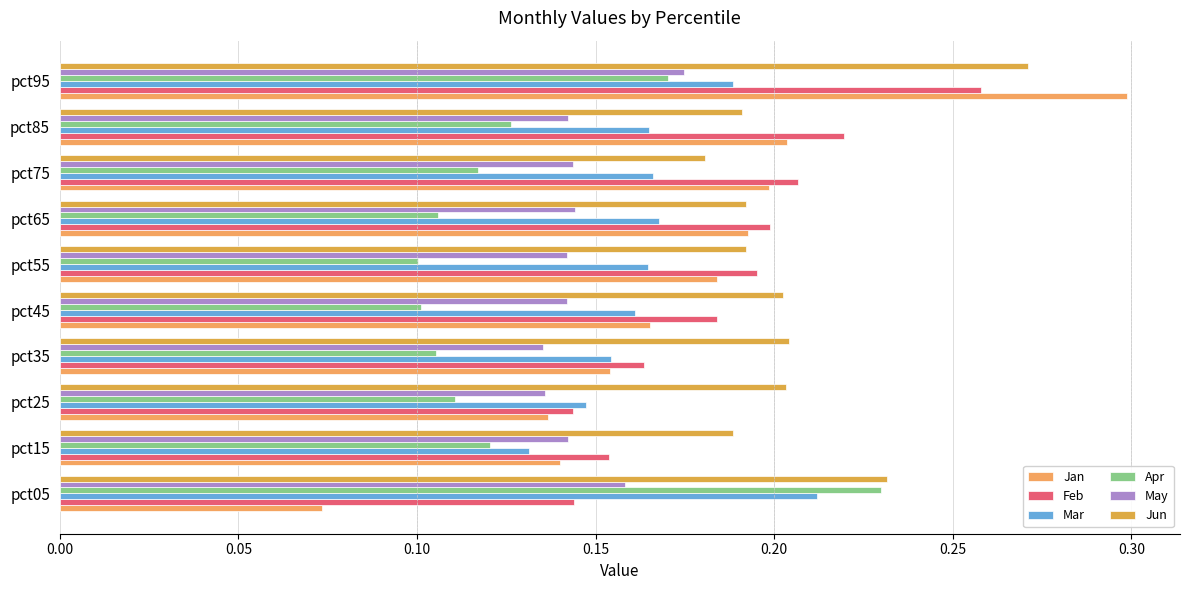

How many Mar values are between 0 and 1?

10